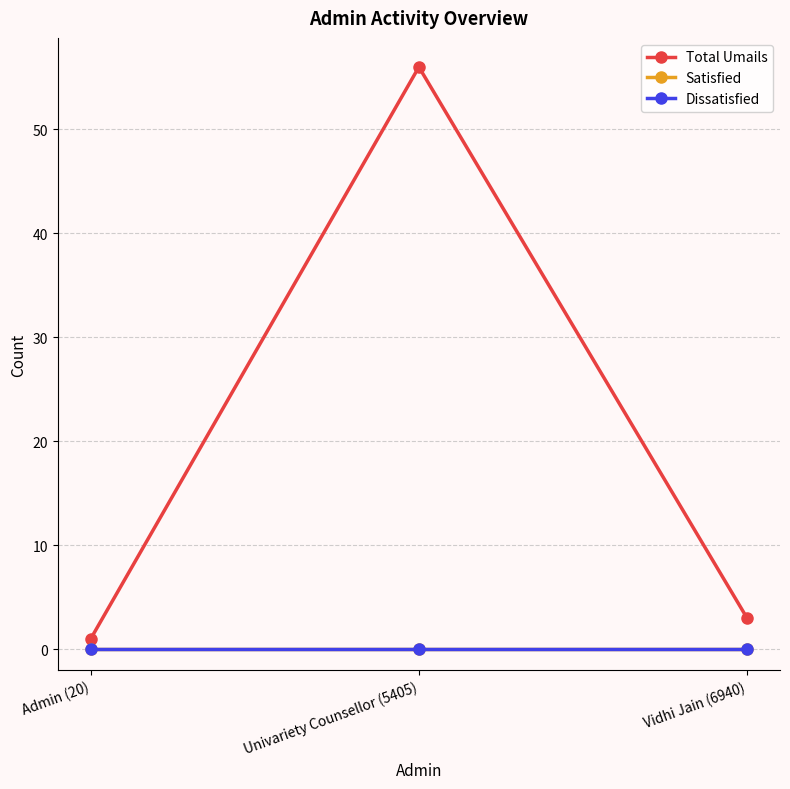

Which label corresponds to the largest value in the chart?

Univariety Counsellor (5405)